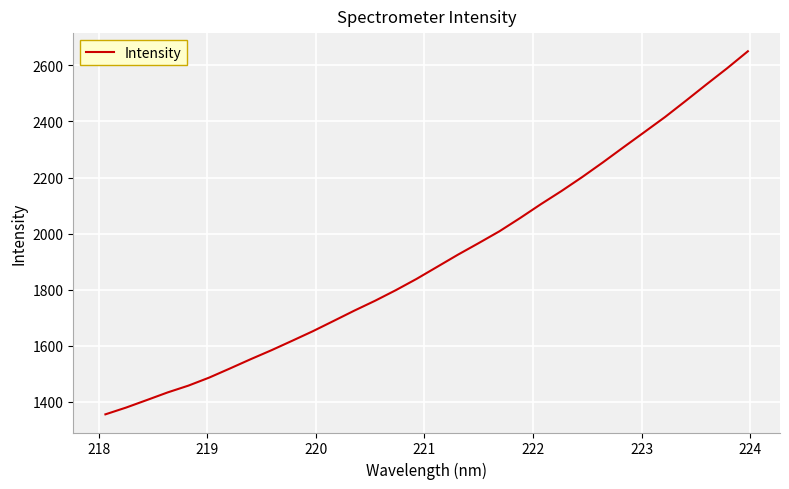

What is the difference between the maximum and minimum values?

1294.0